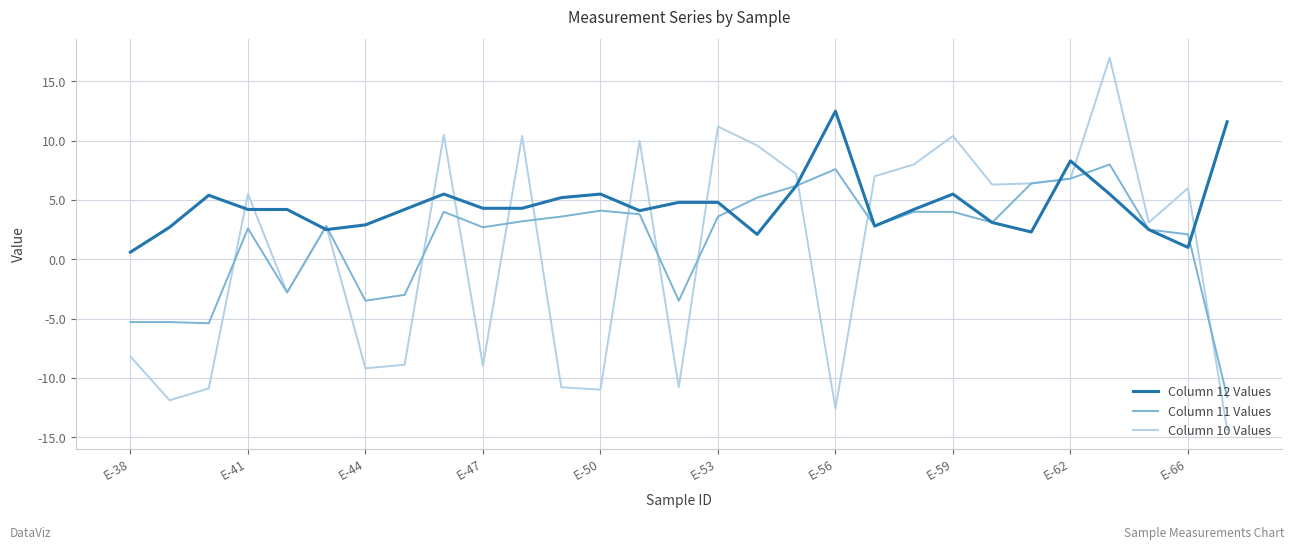

Does the chart have visible grid lines?

Yes